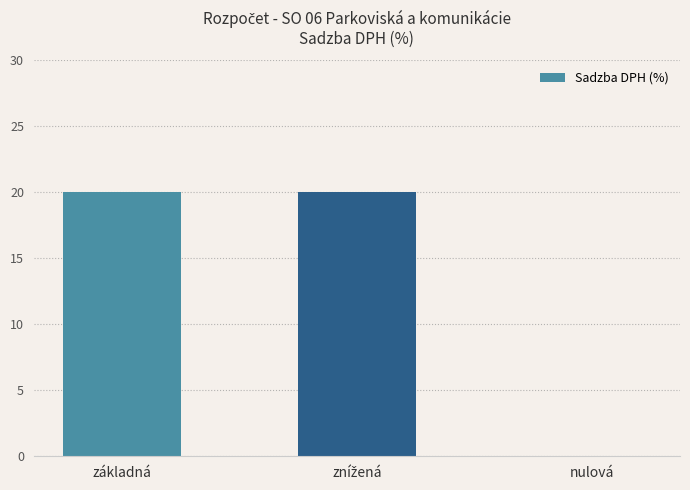

How many distinct data groups are displayed?

1